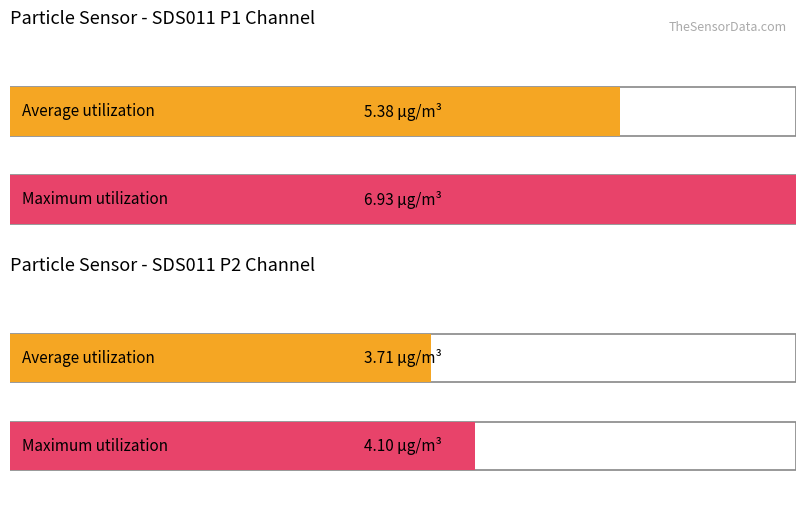

List the series in order of their peak value, highest first.

SDS_P1, SDS_P2